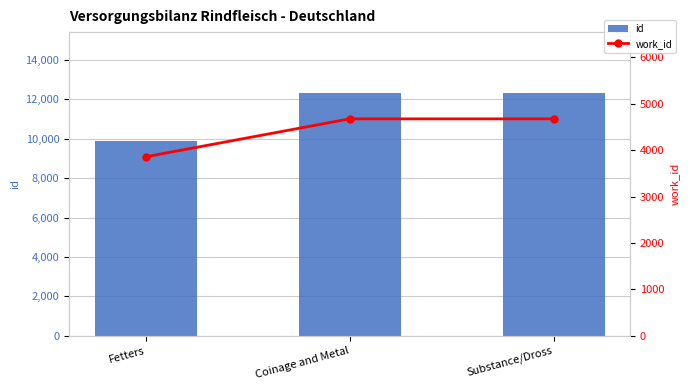

Is it true that id equals 12307 at Coinage and Metal?

True